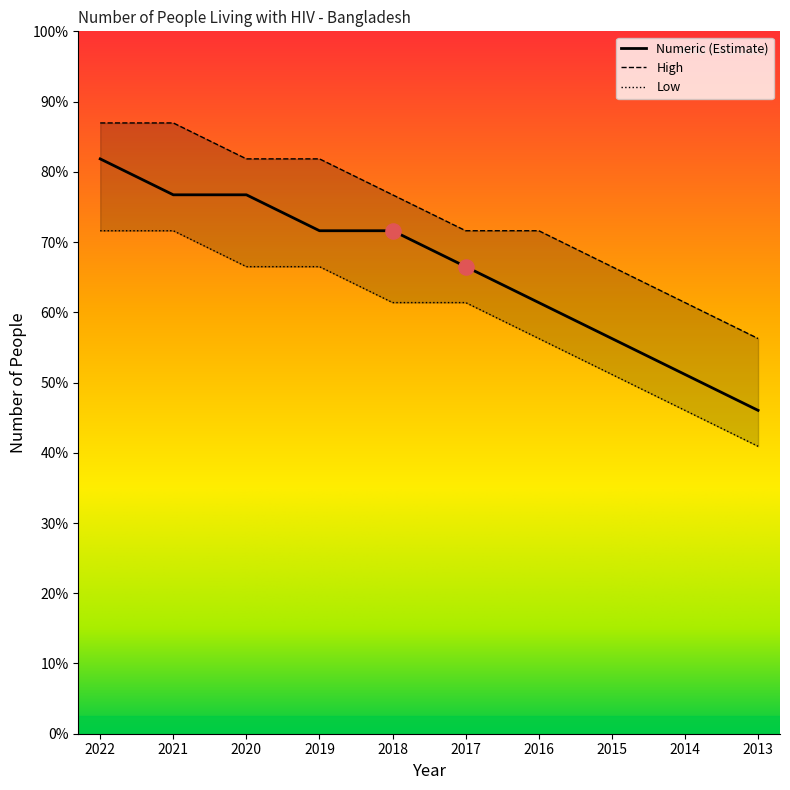

What are all the series names shown in the legend?

Numeric, High, Low